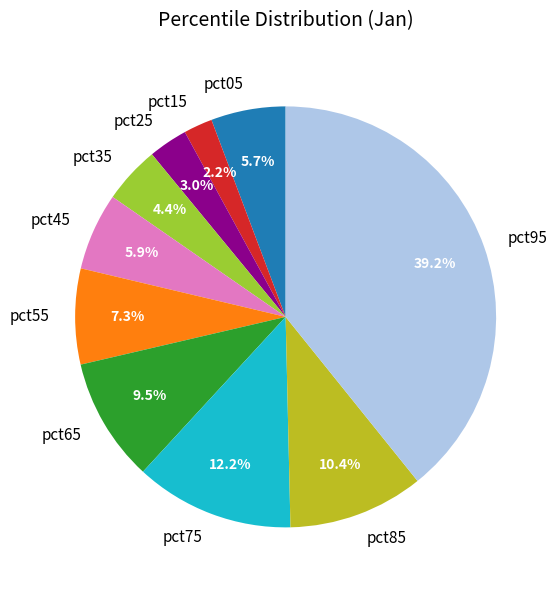

True or false: pct55 accounts for 7% of the total.

True